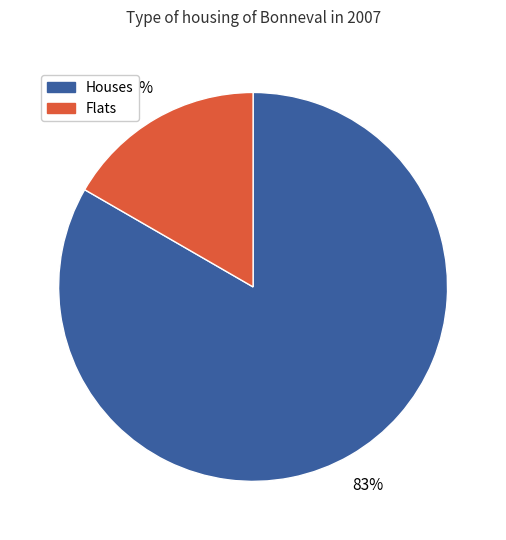

Is there a majority slice in this chart?

Yes